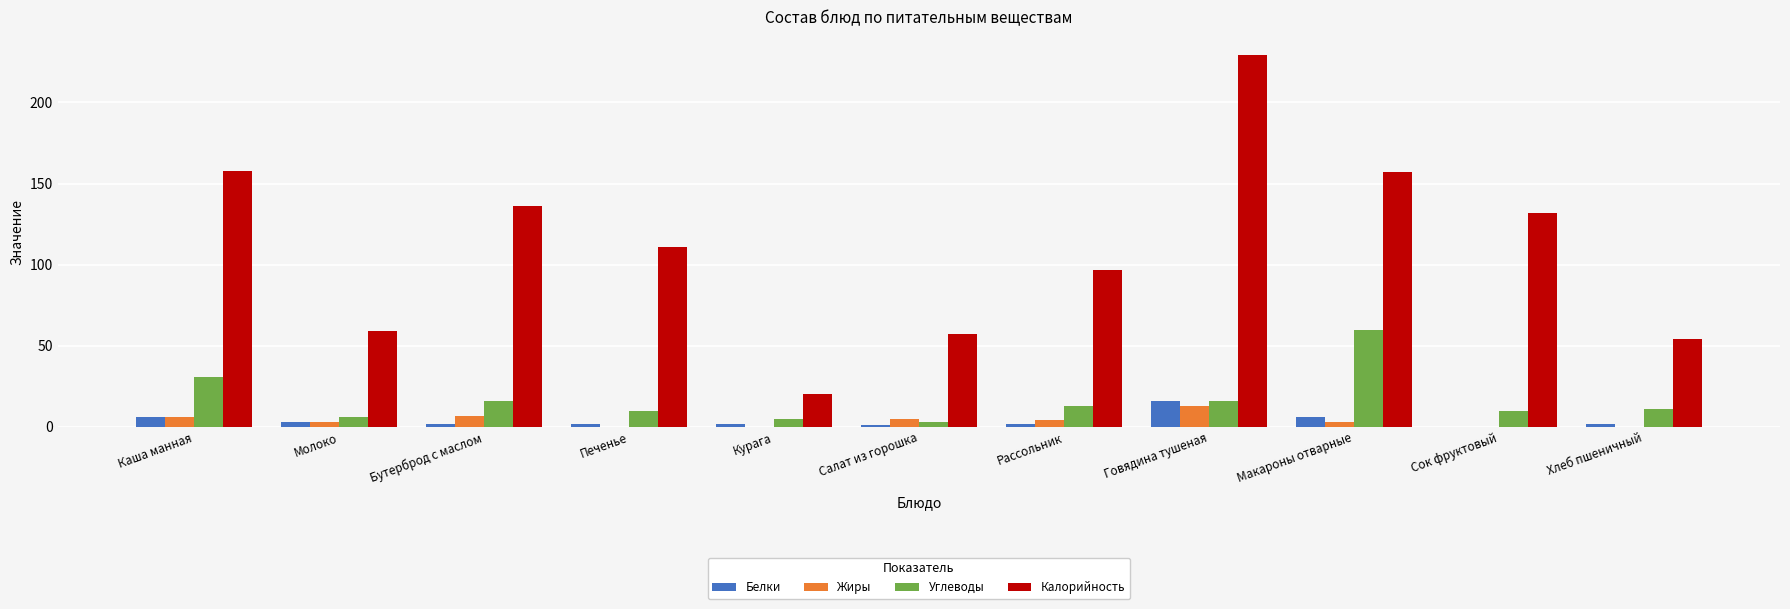

True or false: Калорийность has a value of 111 at Печенье.

True